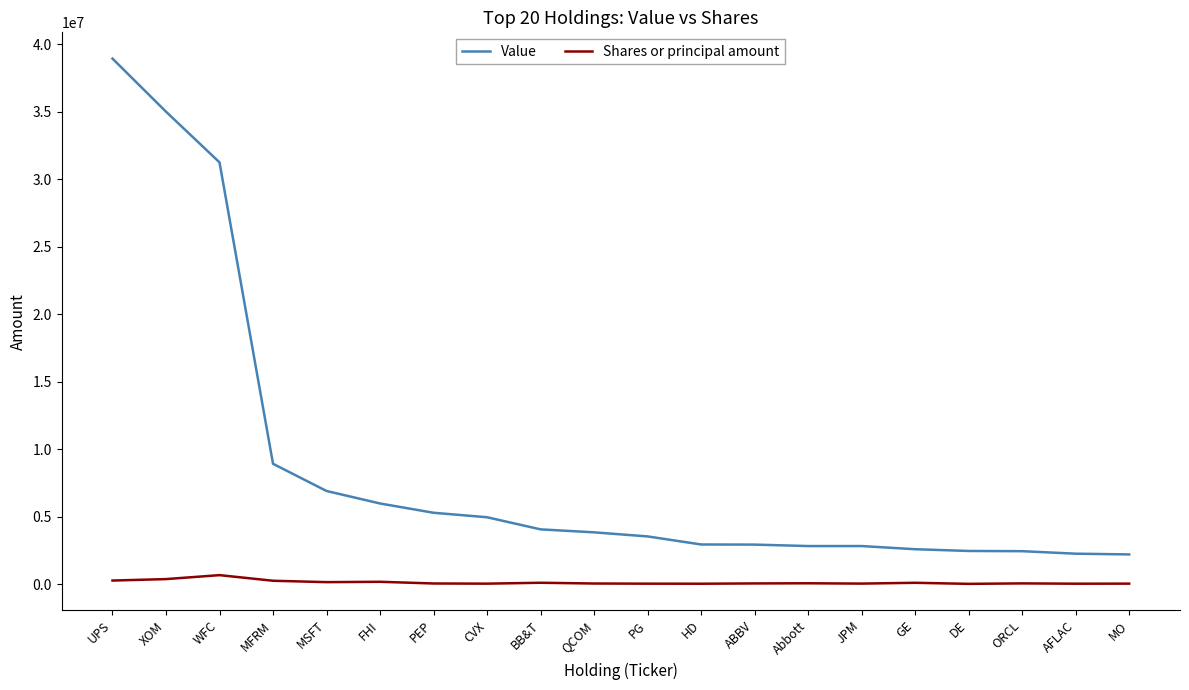

True or false: Shares or principal amount and Value cross at least once.

False